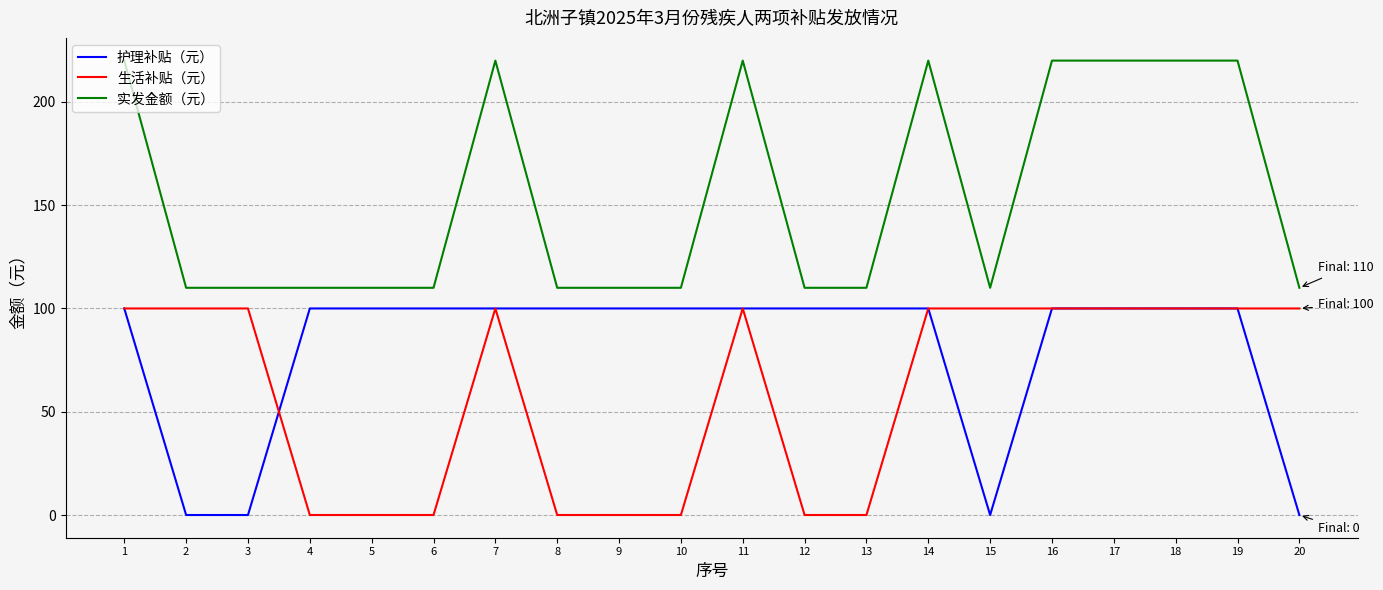

True or false: 生活补贴（元） and 实发金额（元） intersect in this chart.

False